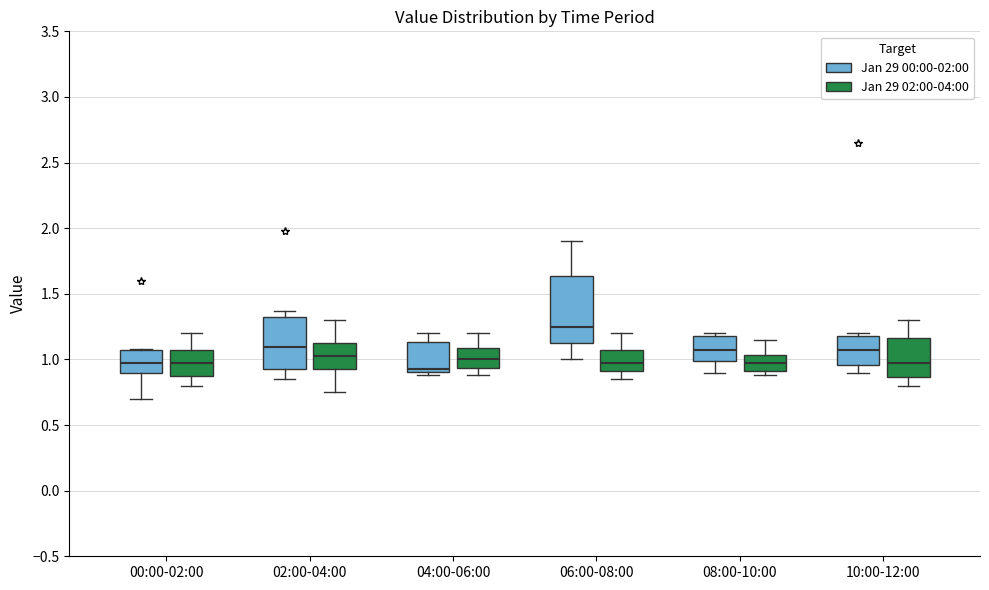

Which box is the tallest, from its lower edge to its upper edge?

06:00-08:00 (Jan 29 00:00-02:00)